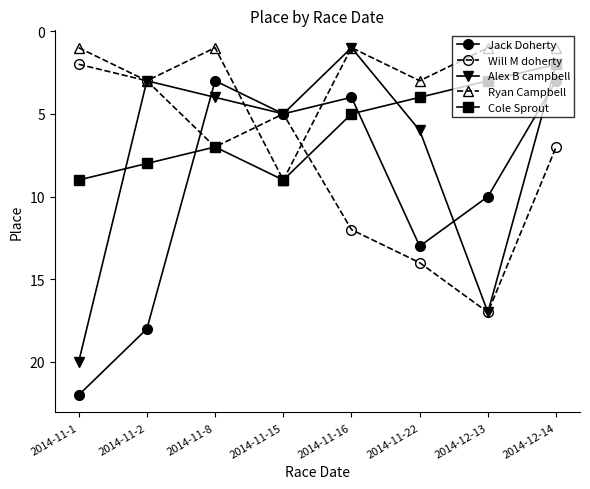

What is the minimum value for Alex B campbell?

1